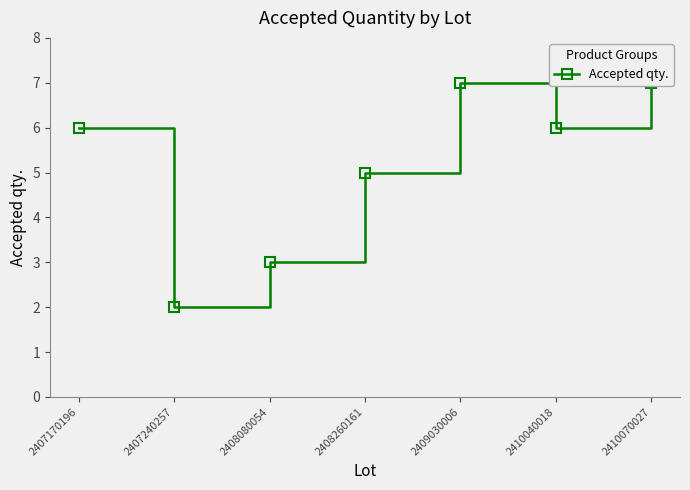

List the labels in order of value, largest first.

2409030006, 2410070027, 2407170196, 2410040018, 2408260161, 2408080054, 2407240257